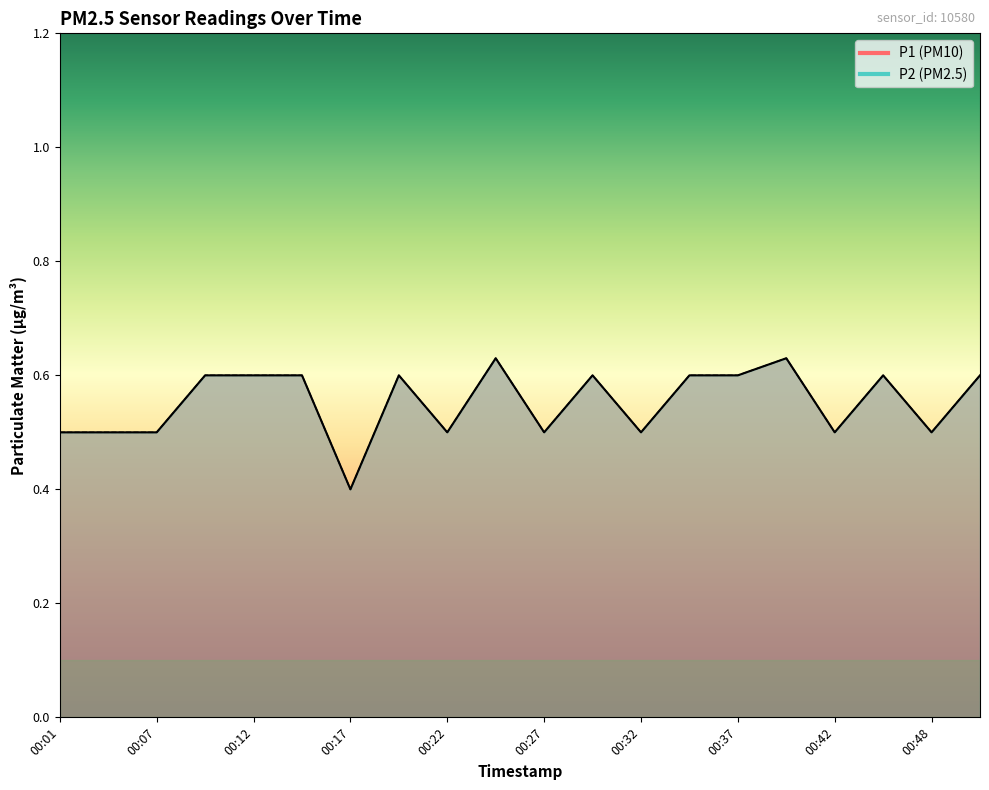

The value of P1 at 00:07 is 0.5. True or false?

True